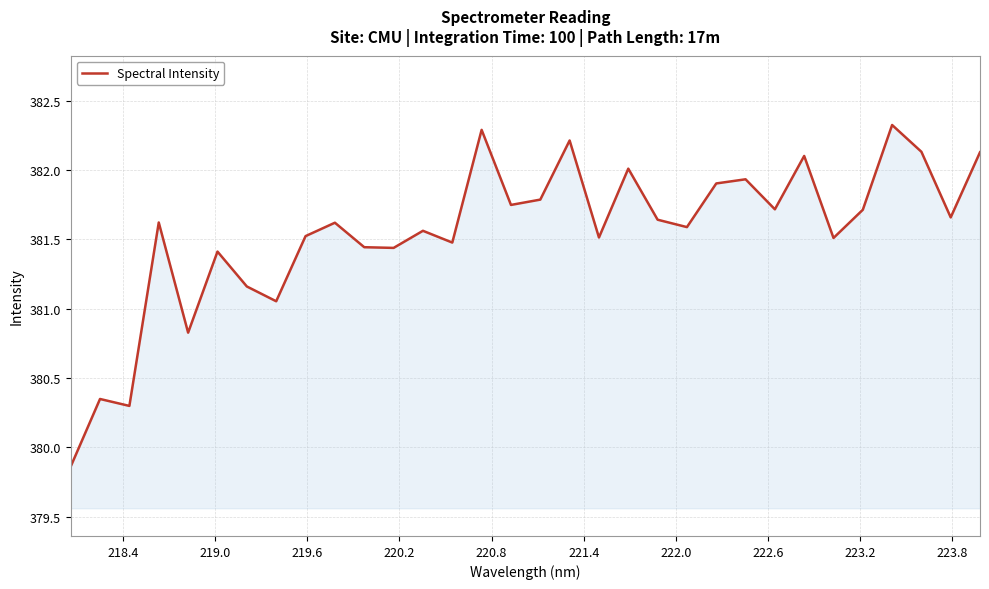

What is the difference between the maximum and minimum values?

2.5